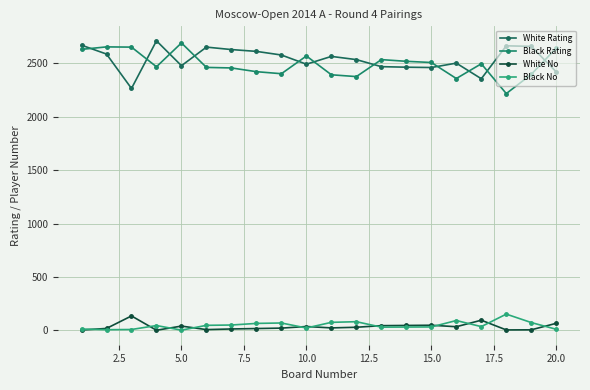

What are all the series names shown in the legend?

White Rating, Black Rating, White No, Black No